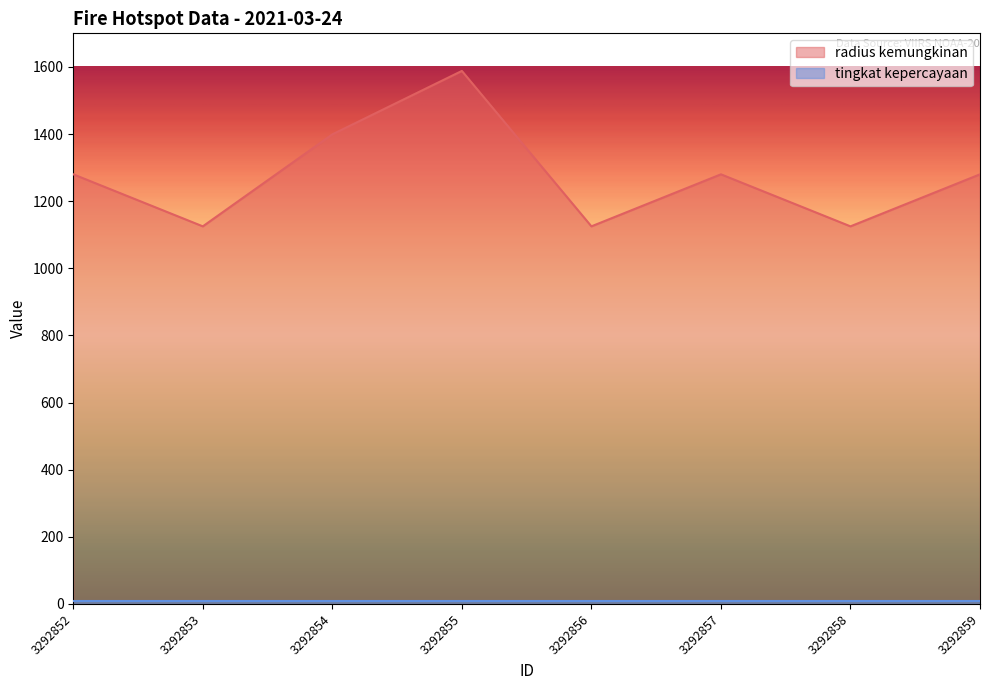

What is the change in value from 3292856 to 3292859?

+155